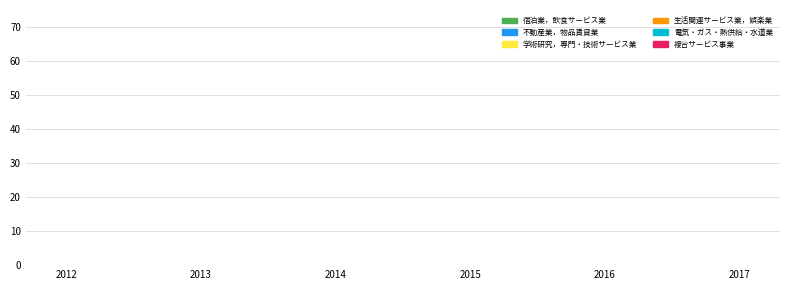

The value of 宿泊業，飲食サービス業 at 2017 is 60.8. True or false?

False